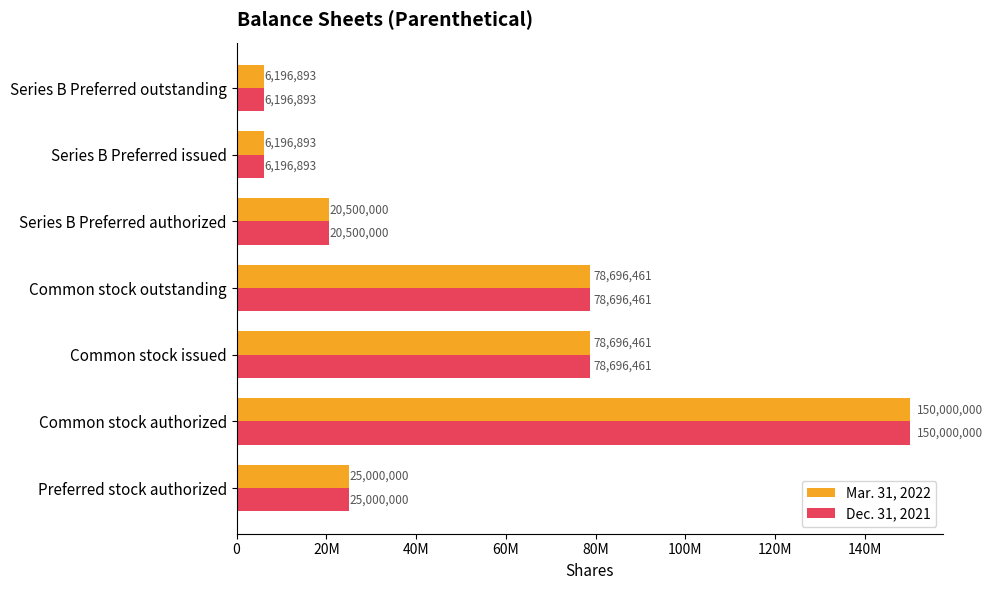

What are all the series names shown in the legend?

Mar. 31, 2022, Dec. 31, 2021